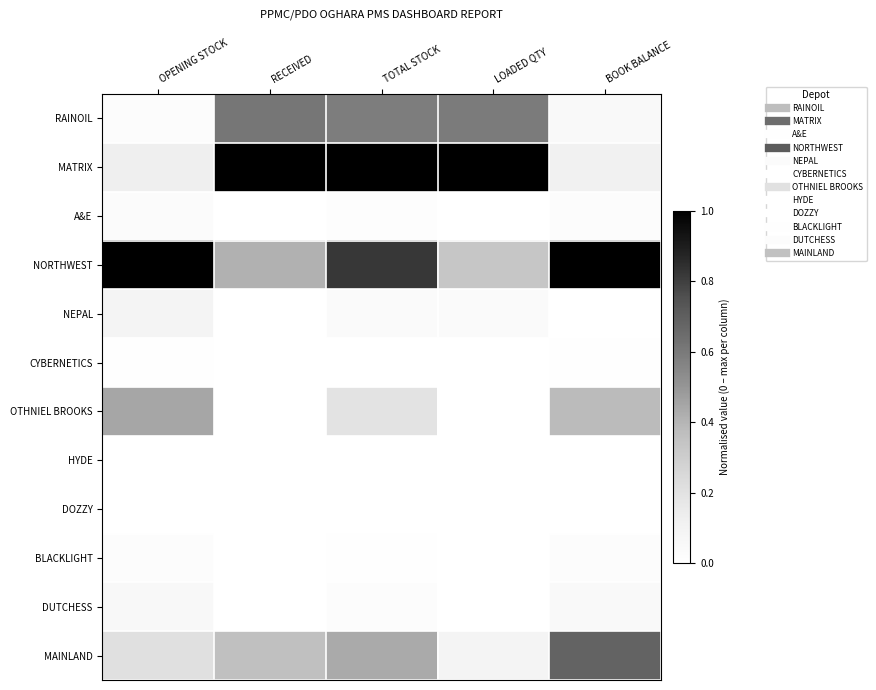

Reading left to right, list all the values displayed in this chart.

RAINOIL: OPENING STOCK=0.0	RECEIVED=0.6	TOTAL STOCK=0.6	LOADED QTY=0.6	BOOK BALANCE=0.0
MATRIX: OPENING STOCK=0.1	RECEIVED=1.0	TOTAL STOCK=1.0	LOADED QTY=1.0	BOOK BALANCE=0.1
A&E: OPENING STOCK=0.0	RECEIVED=0.0	TOTAL STOCK=0.0	LOADED QTY=0.0	BOOK BALANCE=0.0
NORTHWEST: OPENING STOCK=1.0	RECEIVED=0.4	TOTAL STOCK=0.8	LOADED QTY=0.3	BOOK BALANCE=1.0
NEPAL: OPENING STOCK=0.1	RECEIVED=0.0	TOTAL STOCK=0.0	LOADED QTY=0.0	BOOK BALANCE=-0.0
CYBERNETICS: OPENING STOCK=0.0	RECEIVED=0.0	TOTAL STOCK=0.0	LOADED QTY=0.0	BOOK BALANCE=0.0
OTHNIEL BROOKS: OPENING STOCK=0.4	RECEIVED=0.0	TOTAL STOCK=0.2	LOADED QTY=0.0	BOOK BALANCE=0.4
HYDE: OPENING STOCK=0.0	RECEIVED=0.0	TOTAL STOCK=0.0	LOADED QTY=0.0	BOOK BALANCE=0.0
DOZZY: OPENING STOCK=0.0	RECEIVED=0.0	TOTAL STOCK=0.0	LOADED QTY=0.0	BOOK BALANCE=0.0
BLACKLIGHT: OPENING STOCK=0.0	RECEIVED=0.0	TOTAL STOCK=0.0	LOADED QTY=0.0	BOOK BALANCE=0.0
DUTCHESS: OPENING STOCK=0.1	RECEIVED=0.0	TOTAL STOCK=0.0	LOADED QTY=0.0	BOOK BALANCE=0.0
MAINLAND: OPENING STOCK=0.2	RECEIVED=0.4	TOTAL STOCK=0.4	LOADED QTY=0.1	BOOK BALANCE=0.7